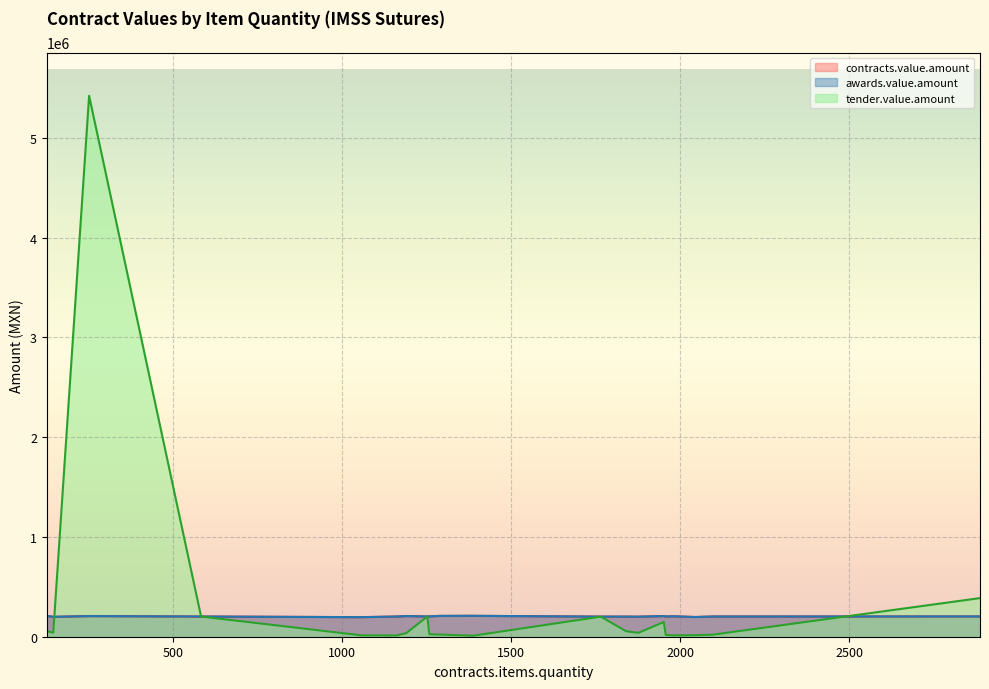

What is the total value across all series at 1841?

457824.2